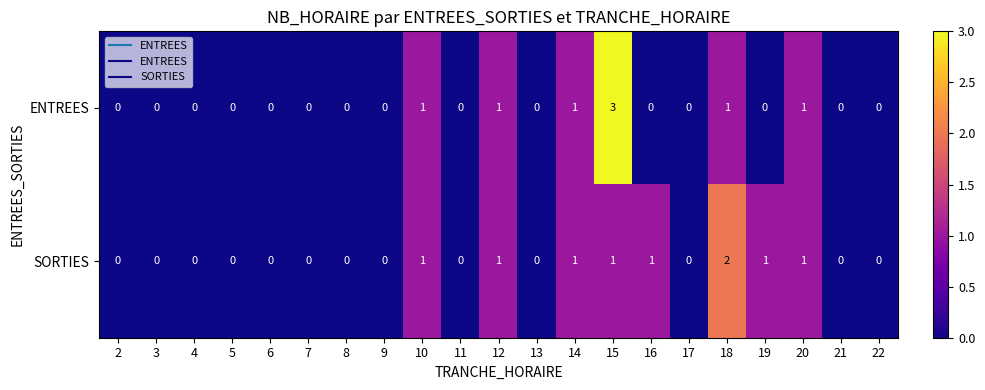

Rank the series by their maximum value, from lowest to highest.

SORTIES, ENTREES